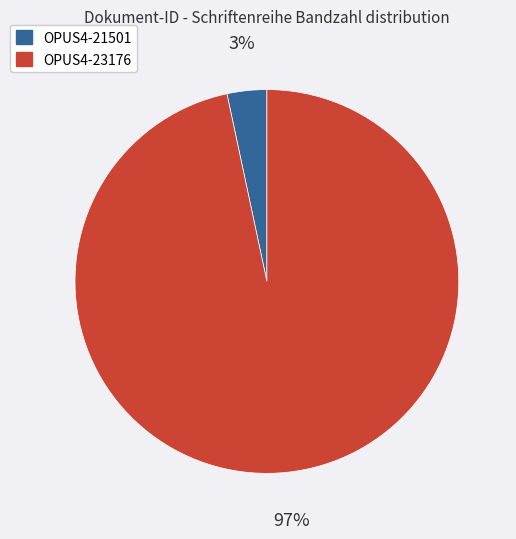

Combined, do OPUS4-21501 and OPUS4-23176 account for over 50%?

Yes